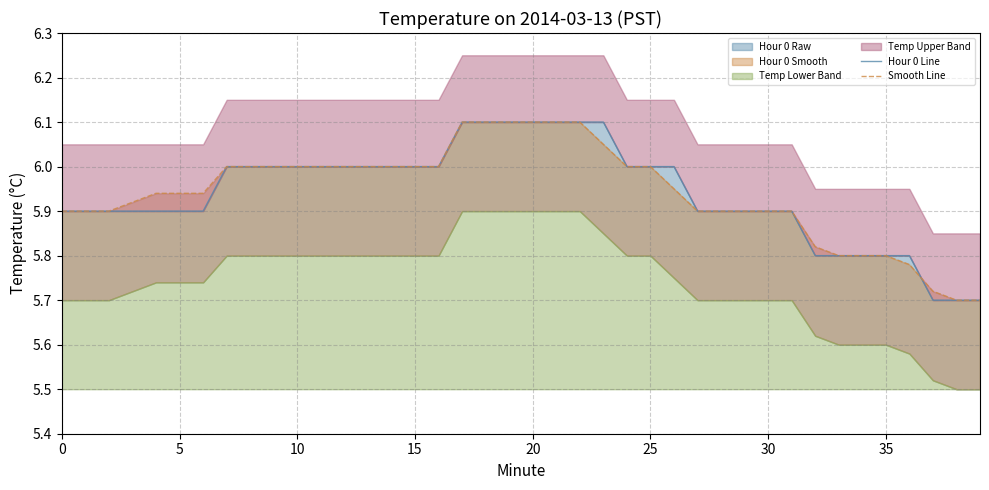

Reading right to left, extract all data points from this chart.

Hour 0 Line: 5.7	5.7	5.7	5.8	5.8	5.8	5.8	5.8	5.9	5.9	5.9	5.9	5.9	6.0	6.0	6.0	6.1	6.1	6.1	6.1	6.1	6.1	6.1	6.0	6.0	6.0	6.0	6.0	6.0	6.0	6.0	6.0	6.0	5.9	5.9	5.9	5.9	5.9	5.9	5.9
Smooth Line: 5.7	5.7	5.7	5.8	5.8	5.8	5.8	5.8	5.9	5.9	5.9	5.9	5.9	6.0	6.0	6.0	6.0	6.1	6.1	6.1	6.1	6.1	6.1	6.0	6.0	6.0	6.0	6.0	6.0	6.0	6.0	6.0	6.0	5.9	5.9	5.9	5.9	5.9	5.9	5.9